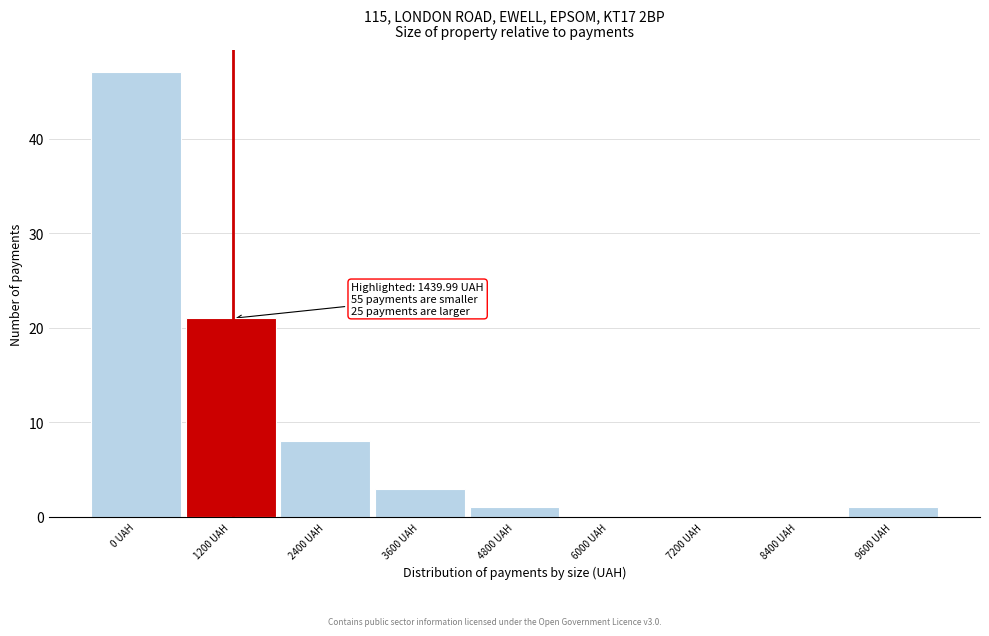

Reading left to right, transcribe all the data shown in this chart.

0 UAH=47	1200 UAH=21	2400 UAH=8	3600 UAH=3	4800 UAH=1	6000 UAH=0	7200 UAH=0	8400 UAH=0	9600 UAH=1